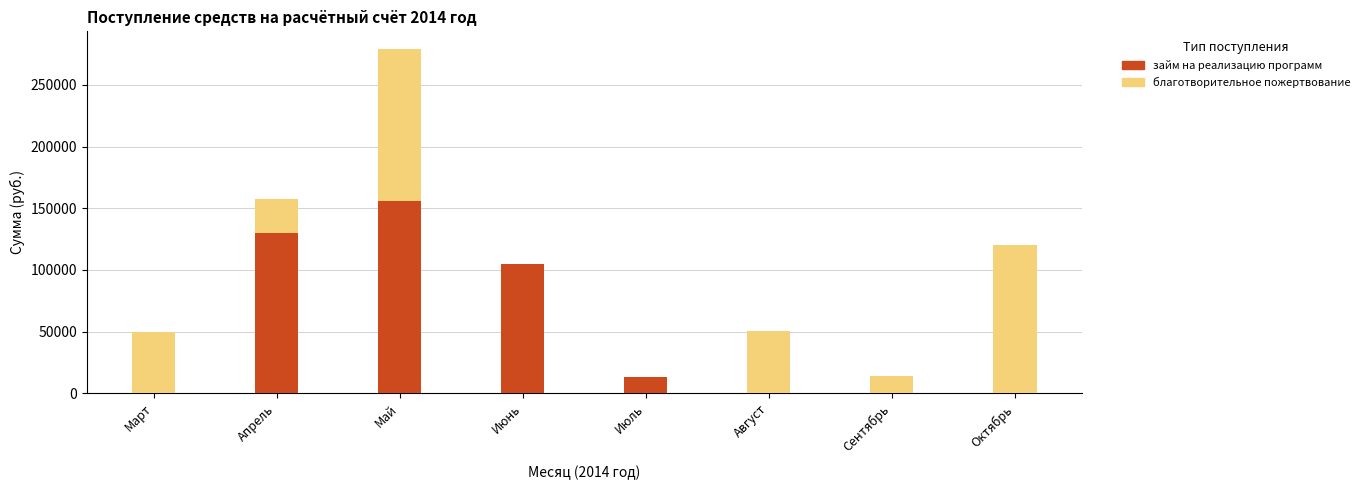

Count the number of data series in this chart.

2